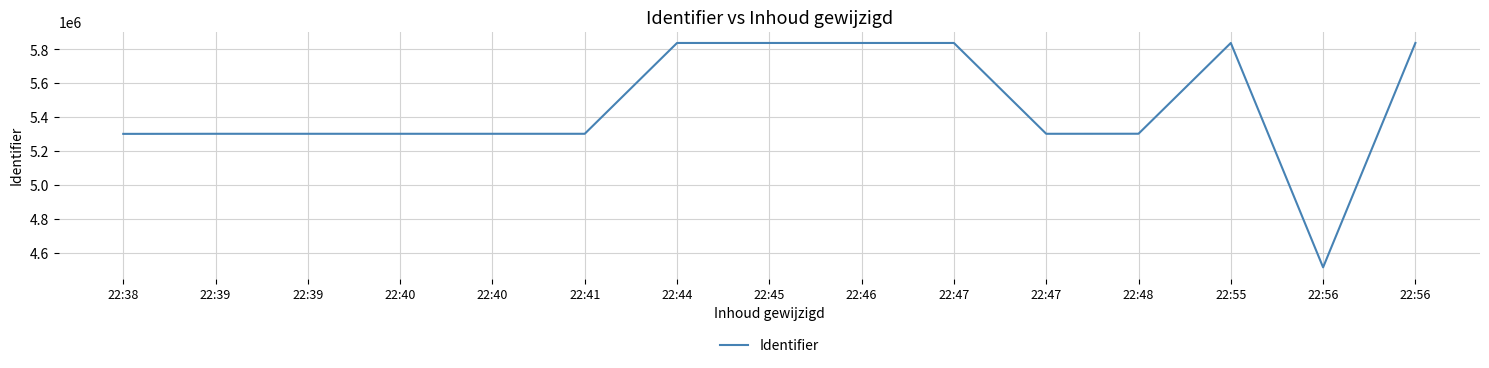

True or false: the data has more than 2 interior local peaks.

False